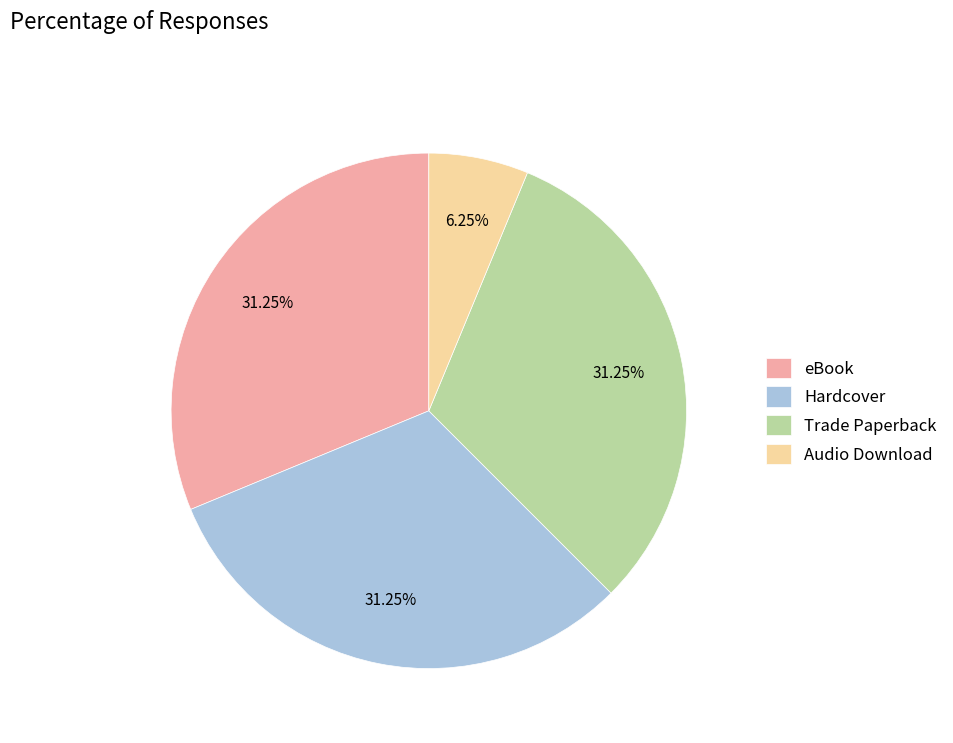

What is the smallest slice in the pie chart?

Audio Download